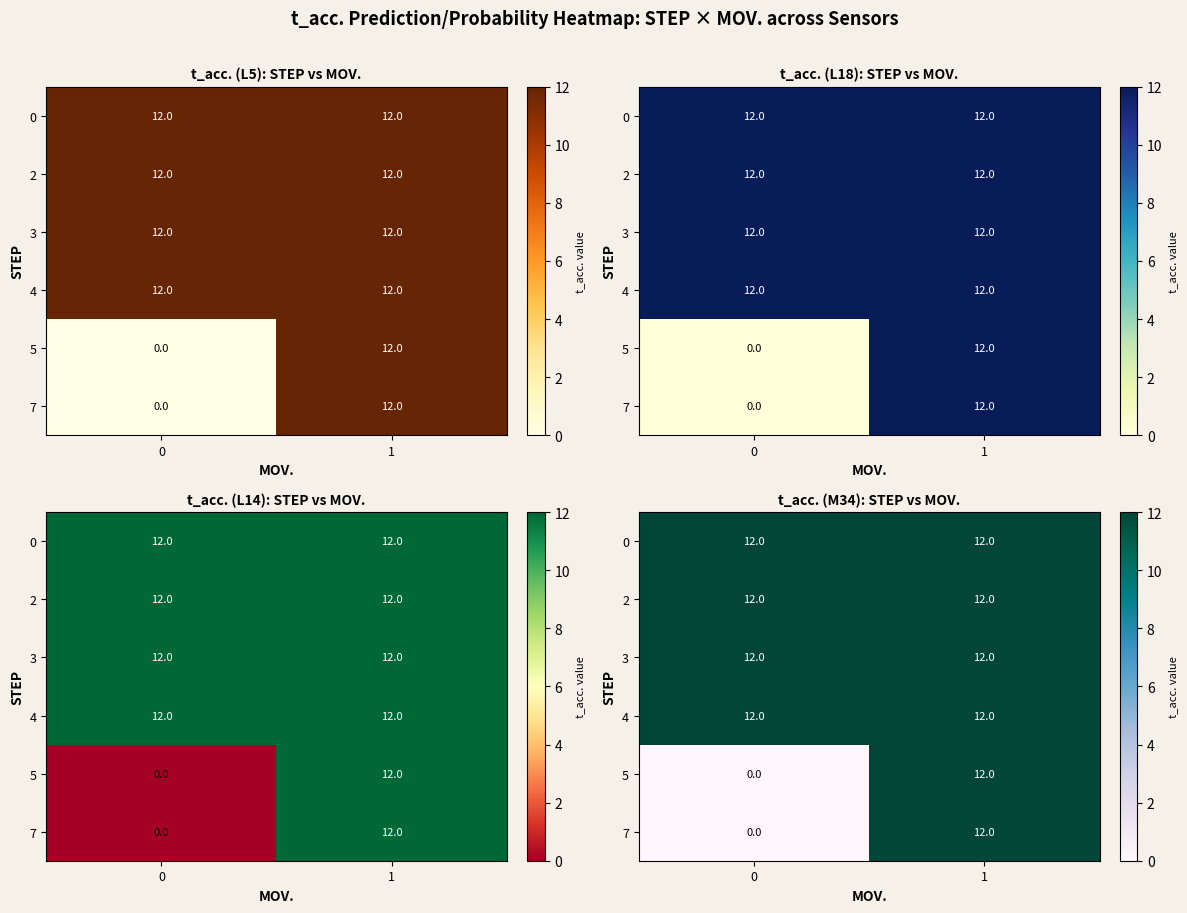

At how many categories does at least one series exceed 10?

2